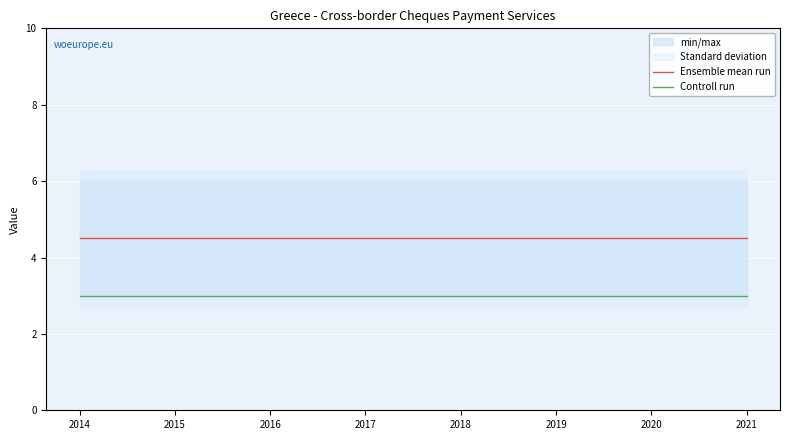

What is the spread (max minus min) of values at 2019?

1.5